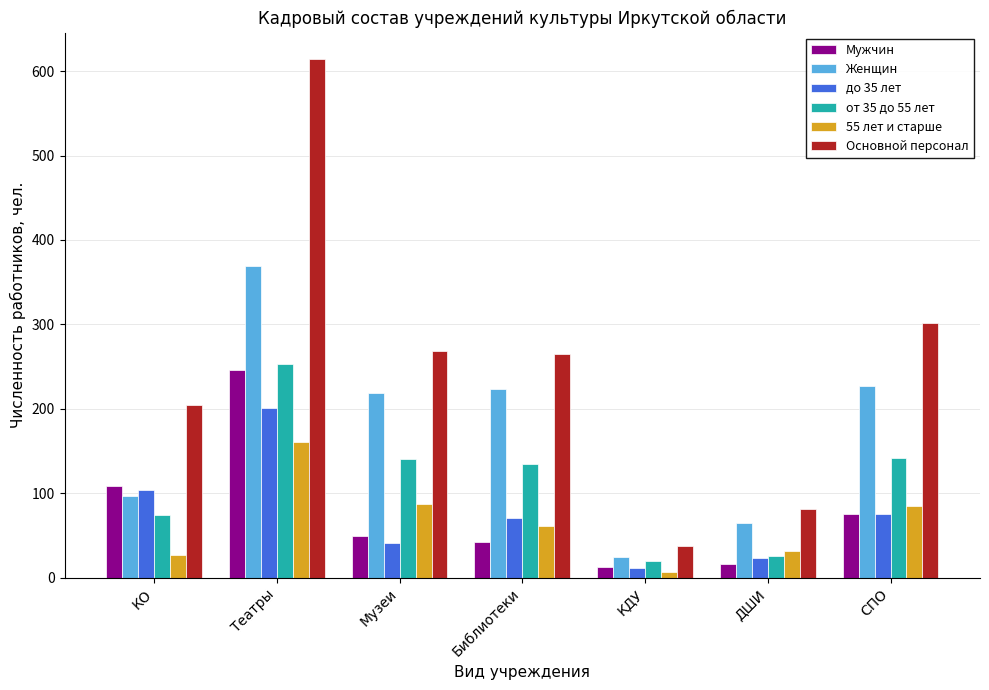

The Женщин series shows 223 at Библиотеки. True or false?

True